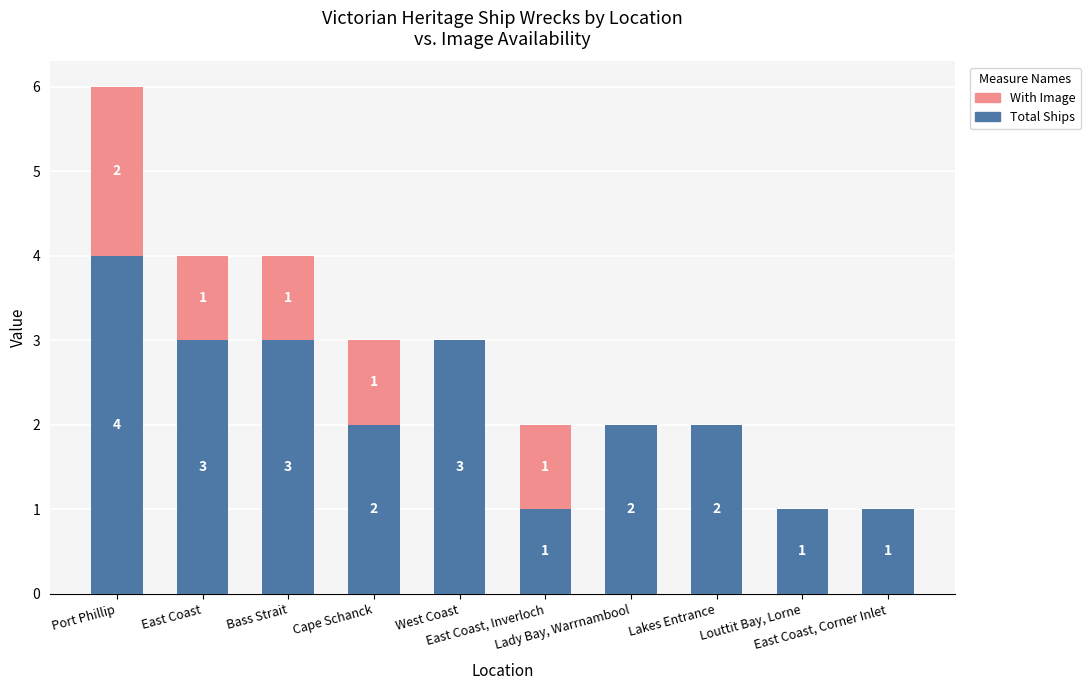

At which label does Total Ships first exceed 2?

Port Phillip